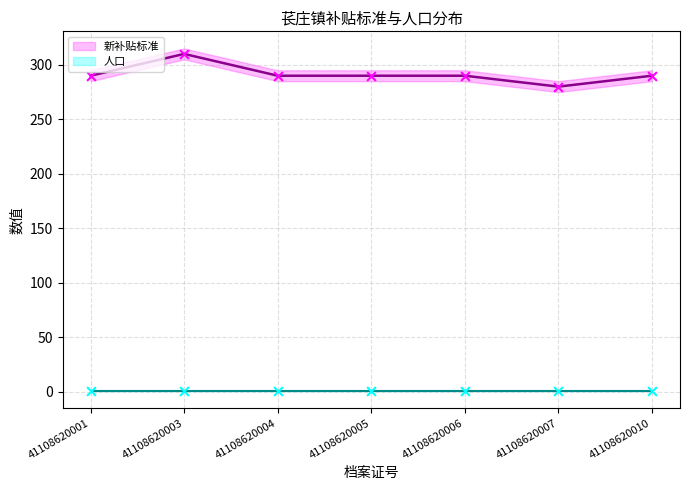

What is the ratio of the value at 41108620006 to the value at 41108620001?

1.0